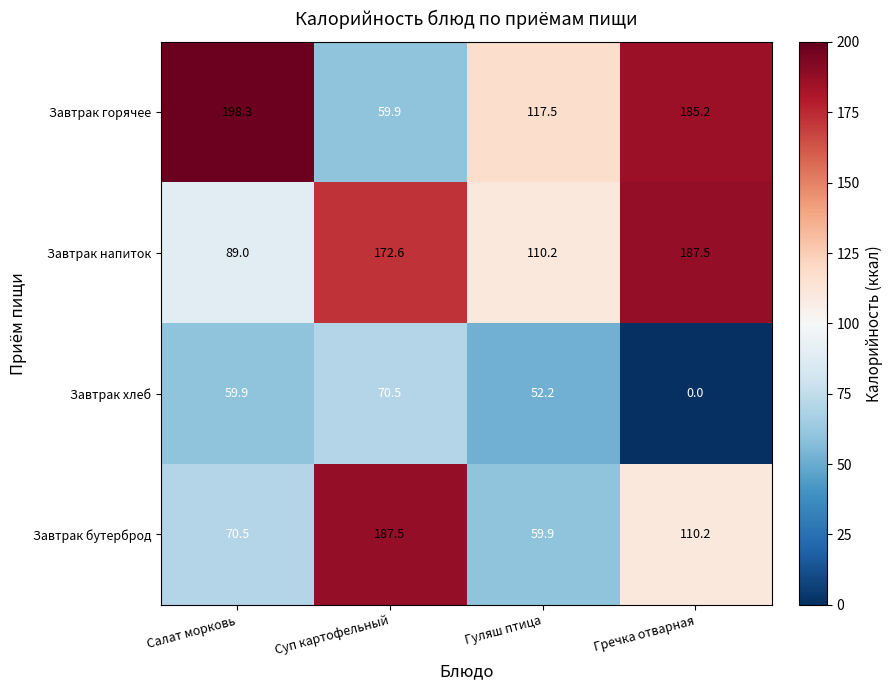

Reading right to left, what are all the values shown in this chart?

Завтрак горячее: 185.2	117.5	59.9	198.3
Завтрак напиток: 187.5	110.2	172.6	89.0
Завтрак хлеб: 0.0	52.2	70.5	59.9
Завтрак бутерброд: 110.2	59.9	187.5	70.5